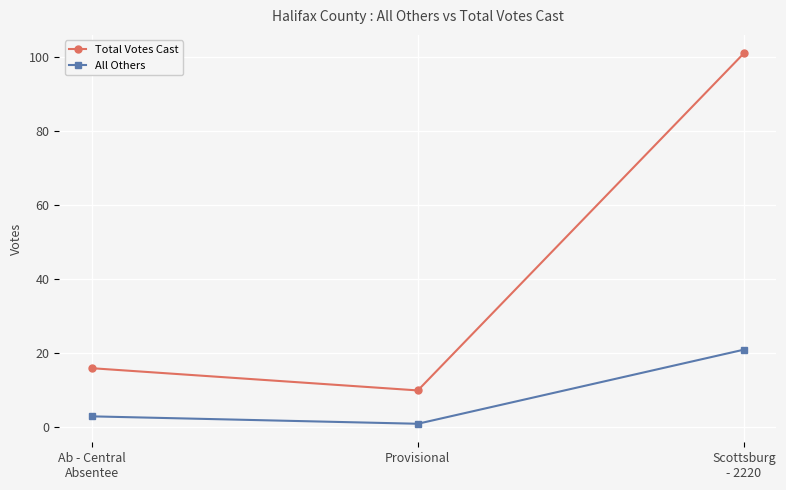

What is the total value across all series at Provisional?

11